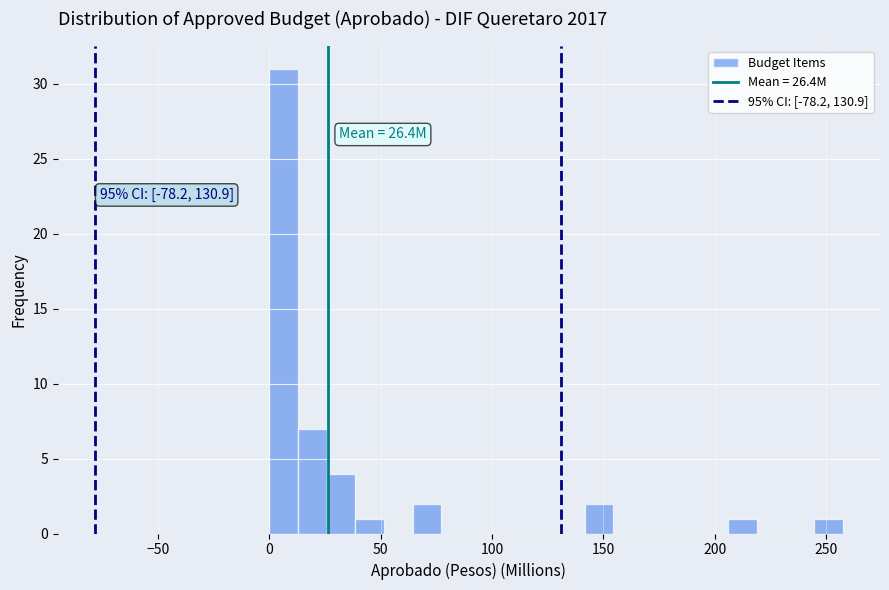

Around what value on the x-axis is the tallest bar? Give the approximate position of its centre, as read against the axis.

5